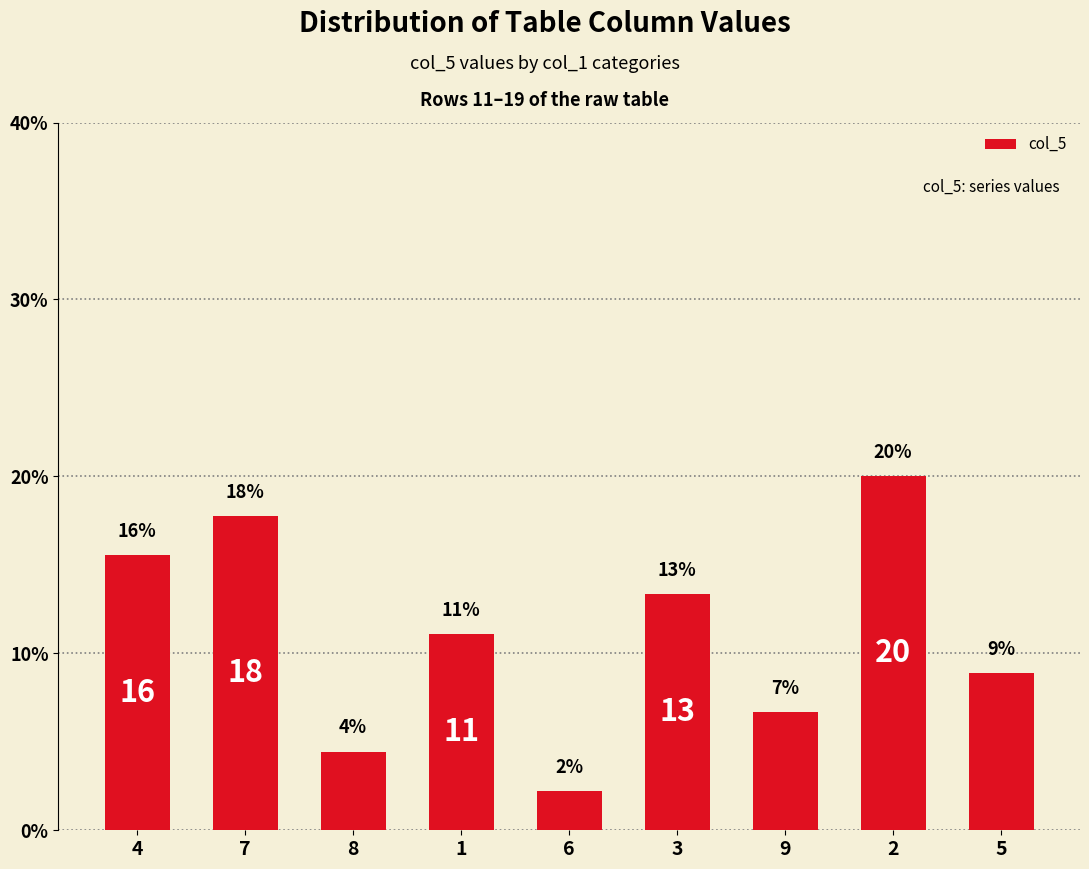

What is the difference between the second highest and minimum values?

15.6